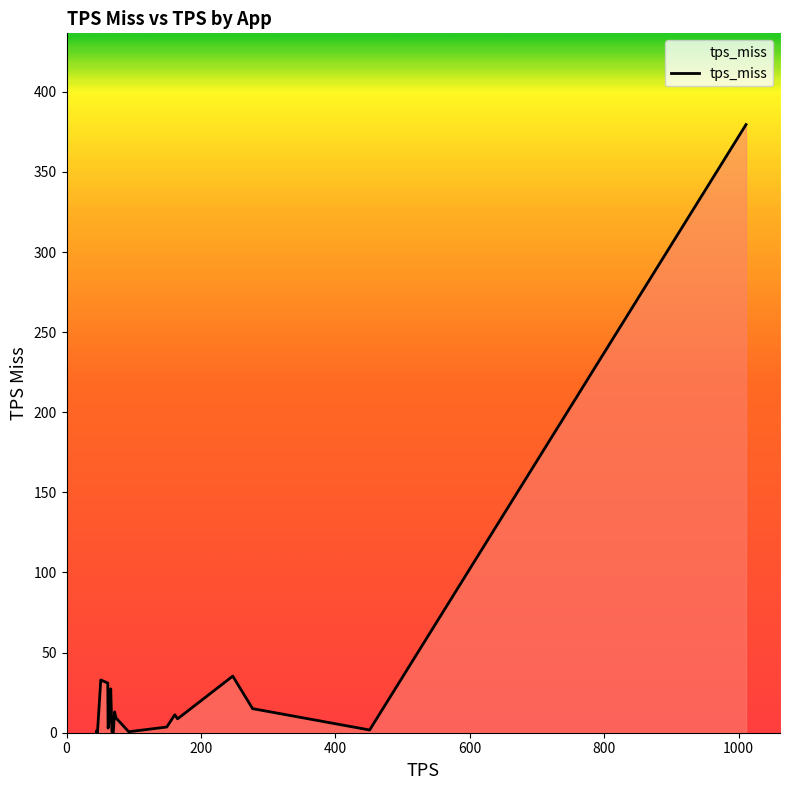

What is the greatest value displayed?

379.5